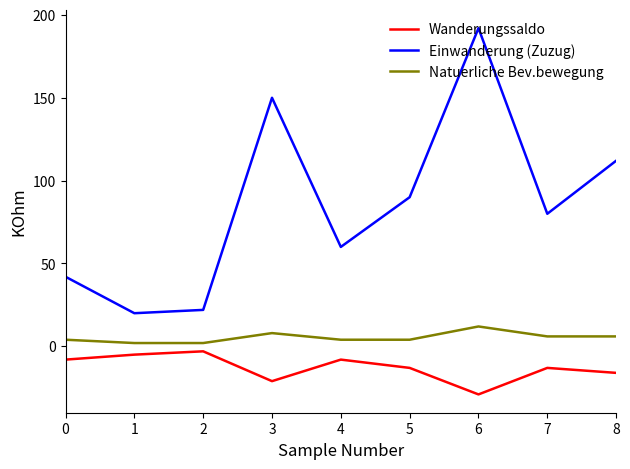

What is the total value across all series at 0?

38